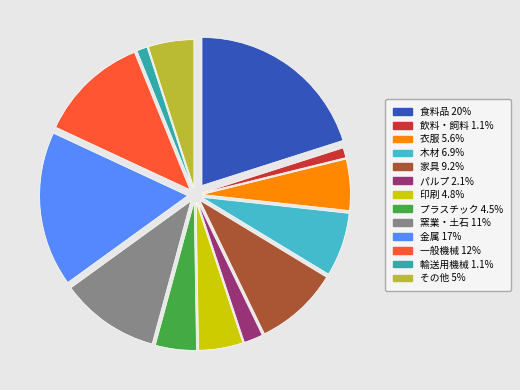

The 輸送用機械 slice represents 1% of the pie. True or false?

True